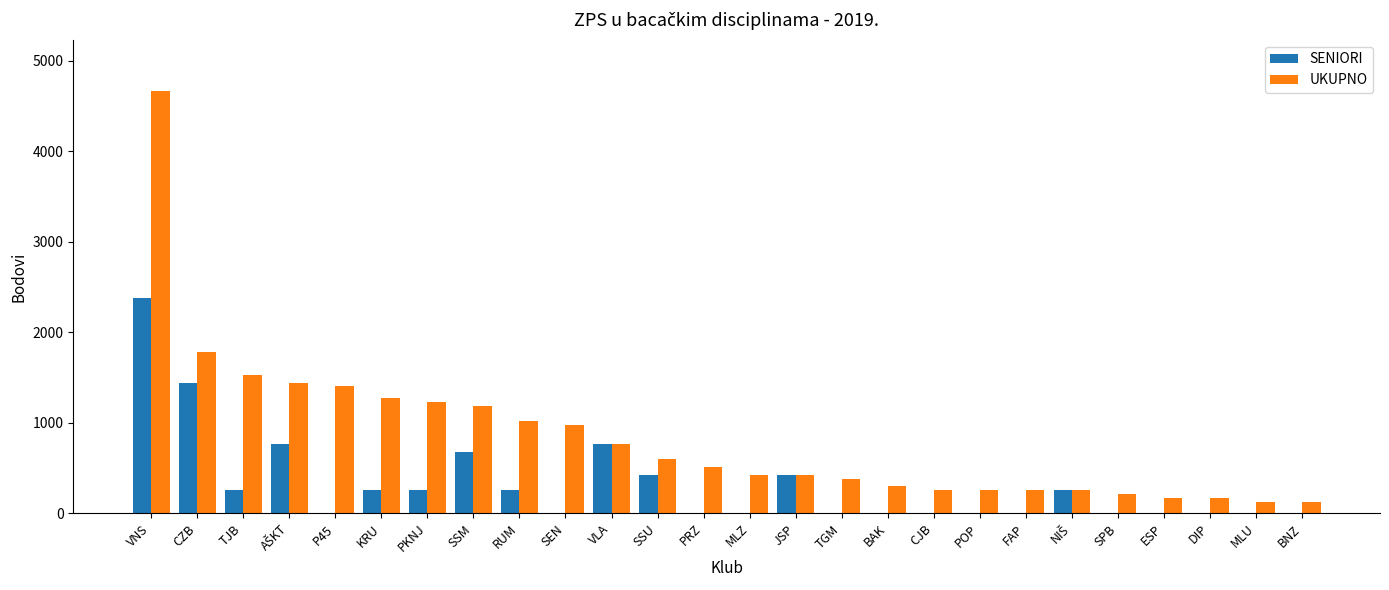

What is the sum of all SENIORI values?

8160